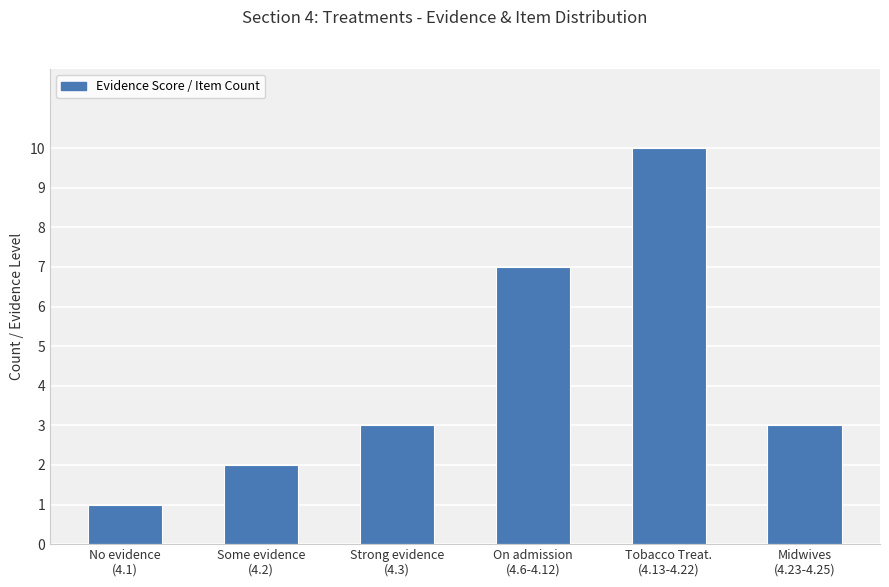

What is the ratio of the value at On admission
(4.6-4.12) to the value at Tobacco Treat.
(4.13-4.22)?

0.7